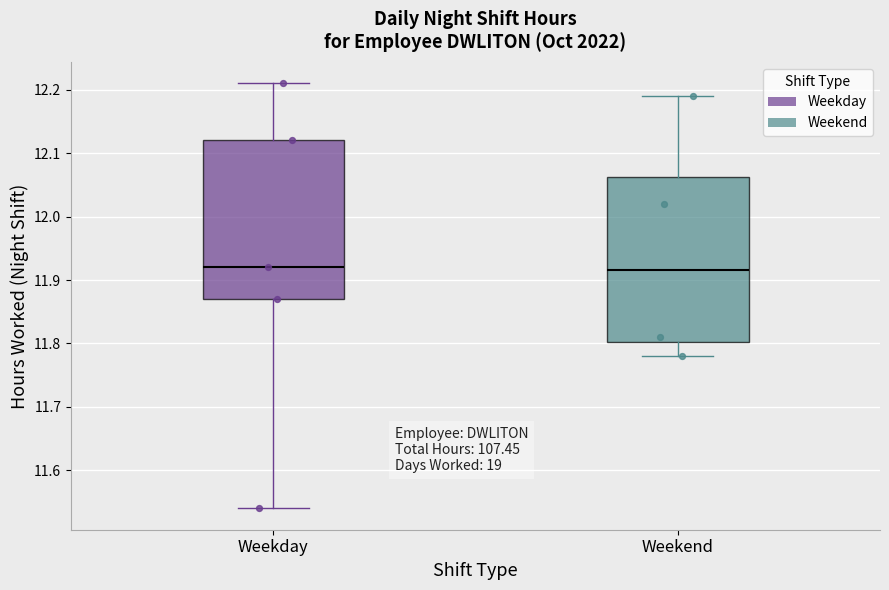

Where is the upper edge of the box for Weekday on the y-axis? The values are not printed on the chart, so give them approximately, as read against the axis.

12.12